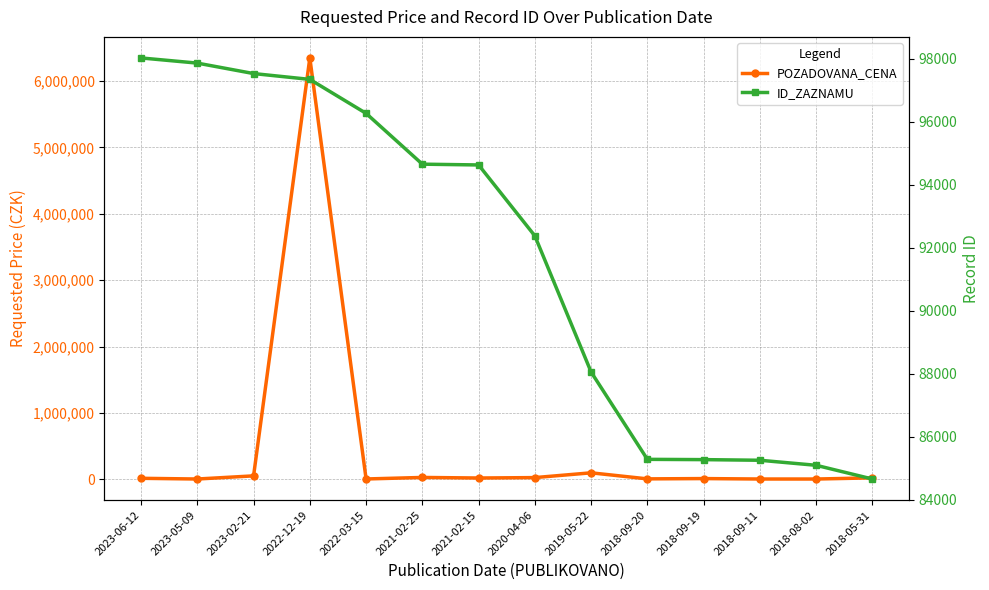

At which label does POZADOVANA_CENA reach its peak?

2022-12-19